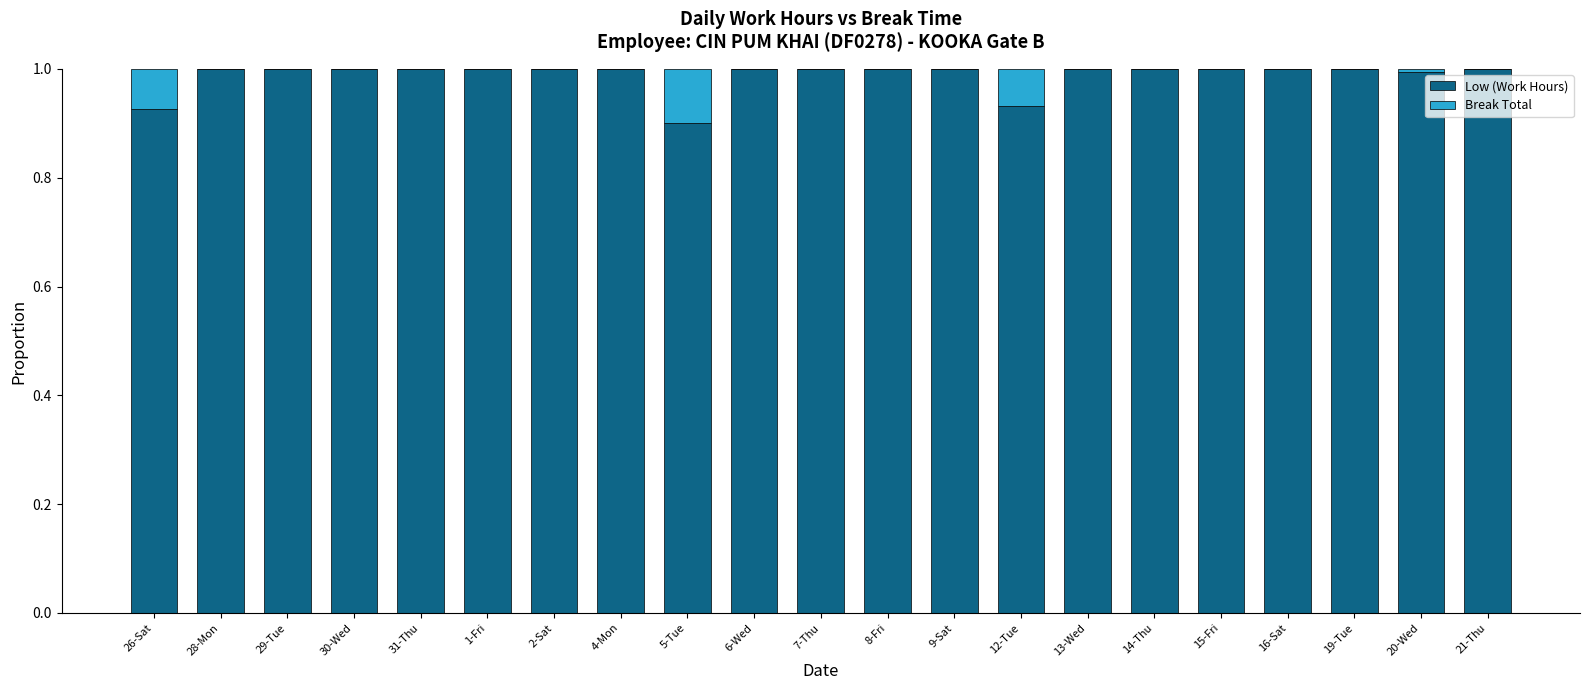

What is the sum of the Low (Work Hours) values at 28-Mon and 9-Sat?

2.0